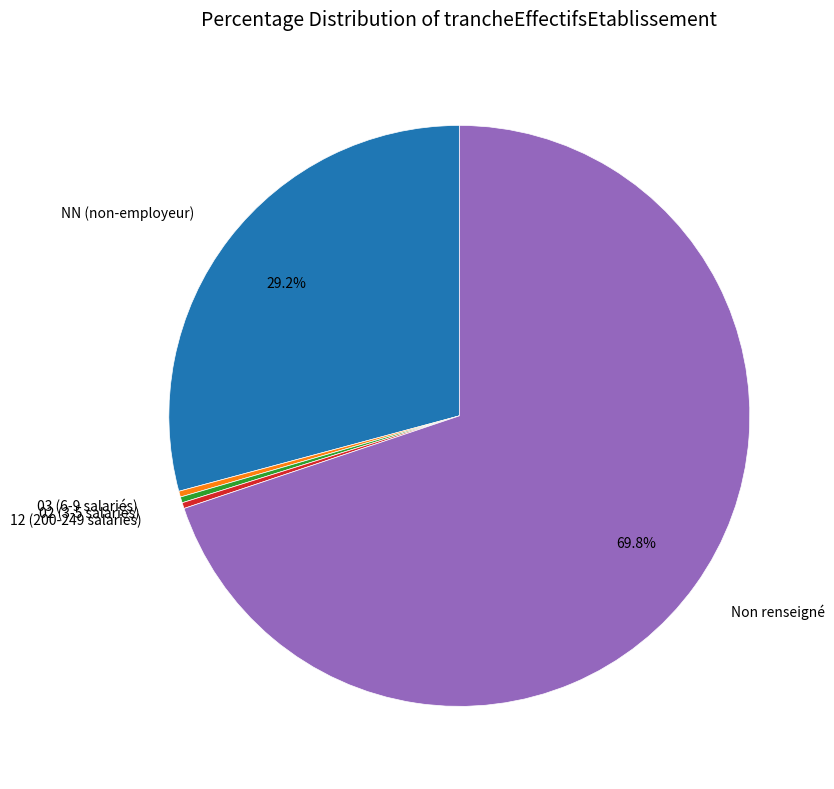

Is there a majority slice in this chart?

Yes